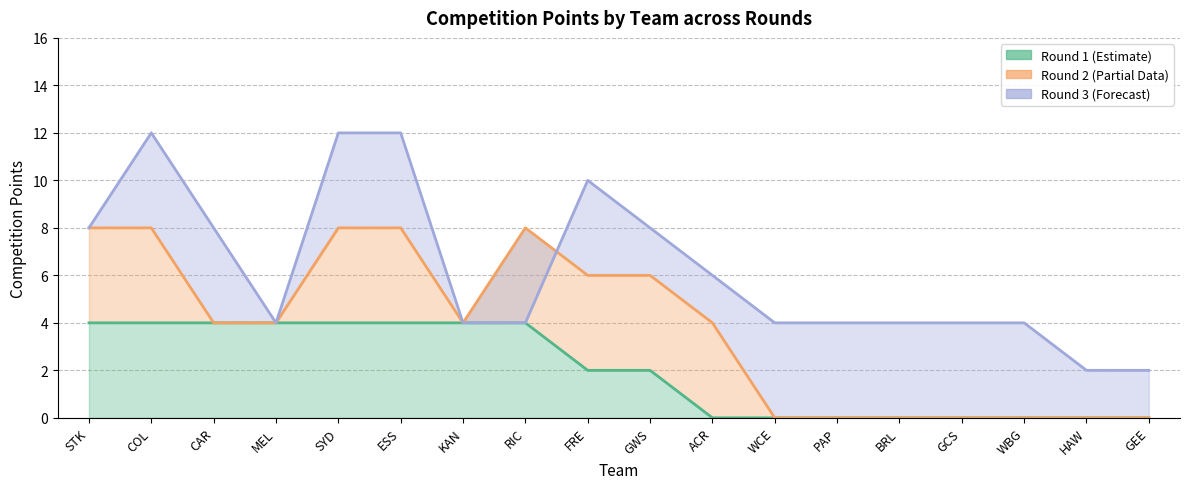

True or false: CompetitionPoints_R3 has more than 1 points higher than both neighbors.

True